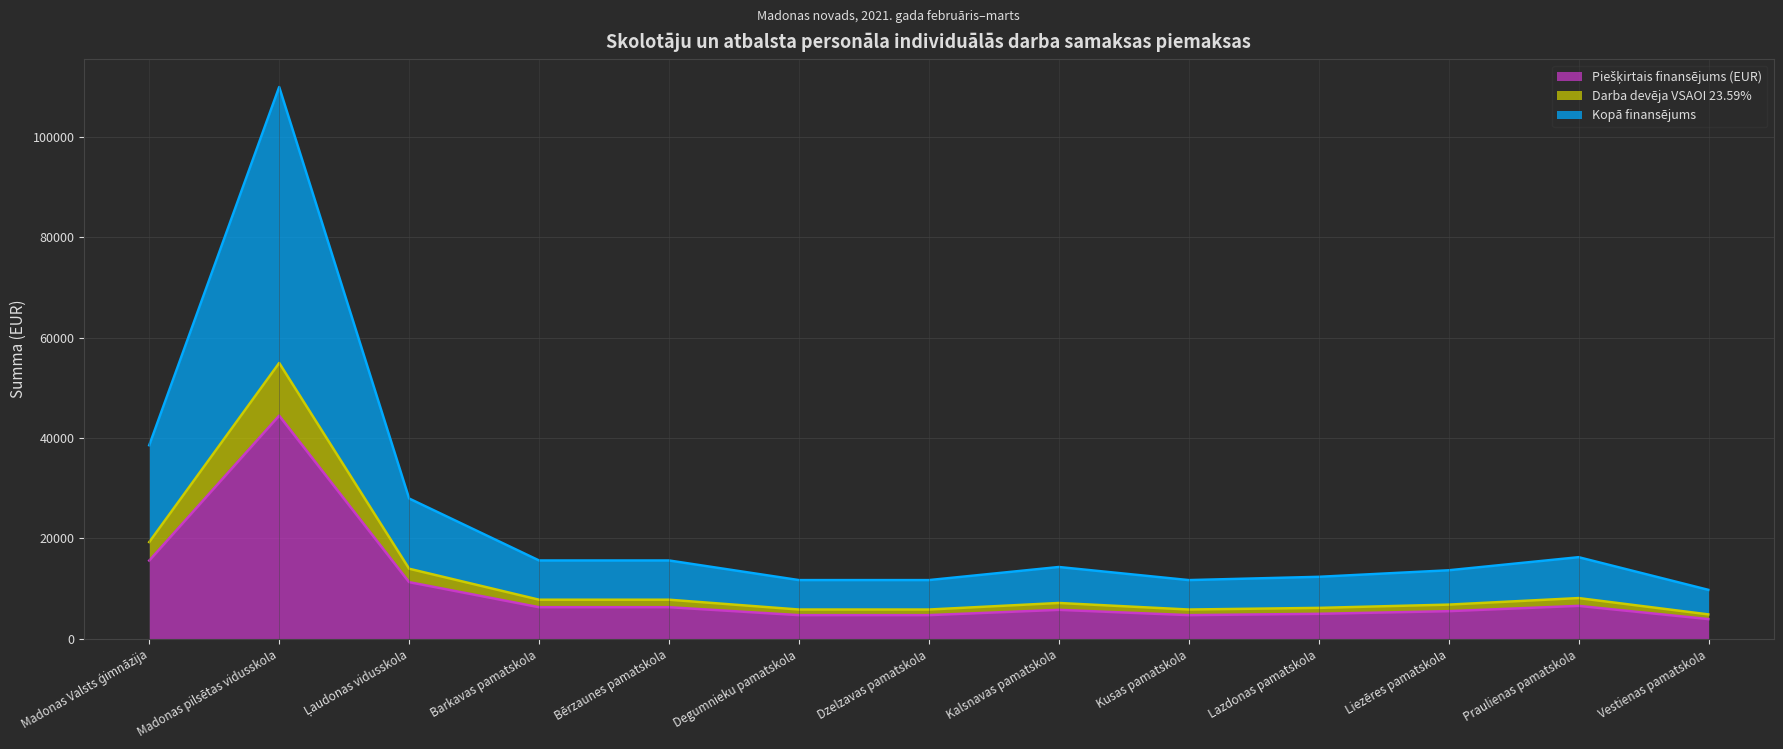

Is the value of Darba devēja VSAOI 23.59% at Liezēres pamatskola greater than the value of Kopā finansējums at Kusas pamatskola?

No